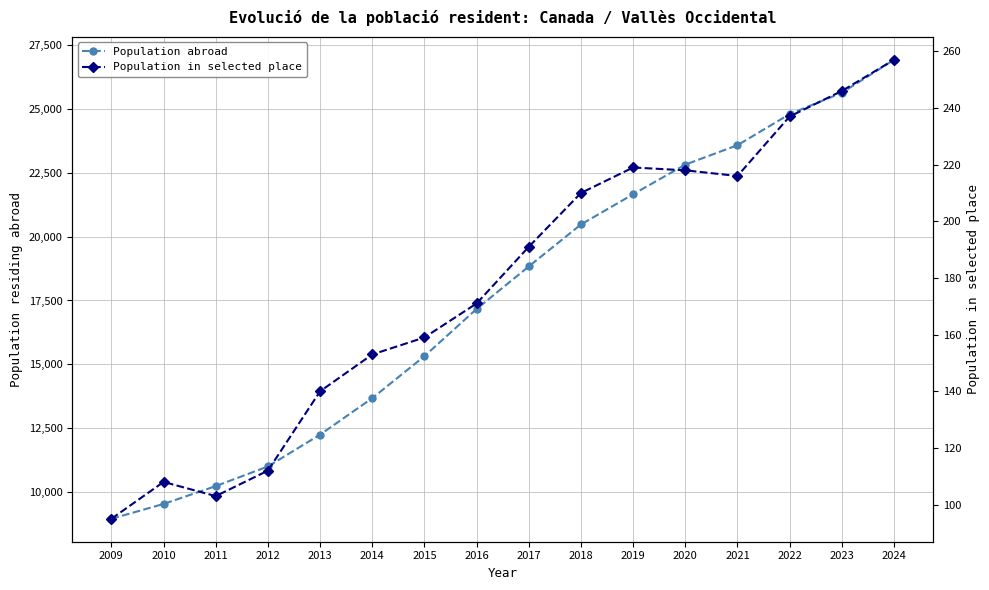

At how many categories does at least one series exceed 7804?

16